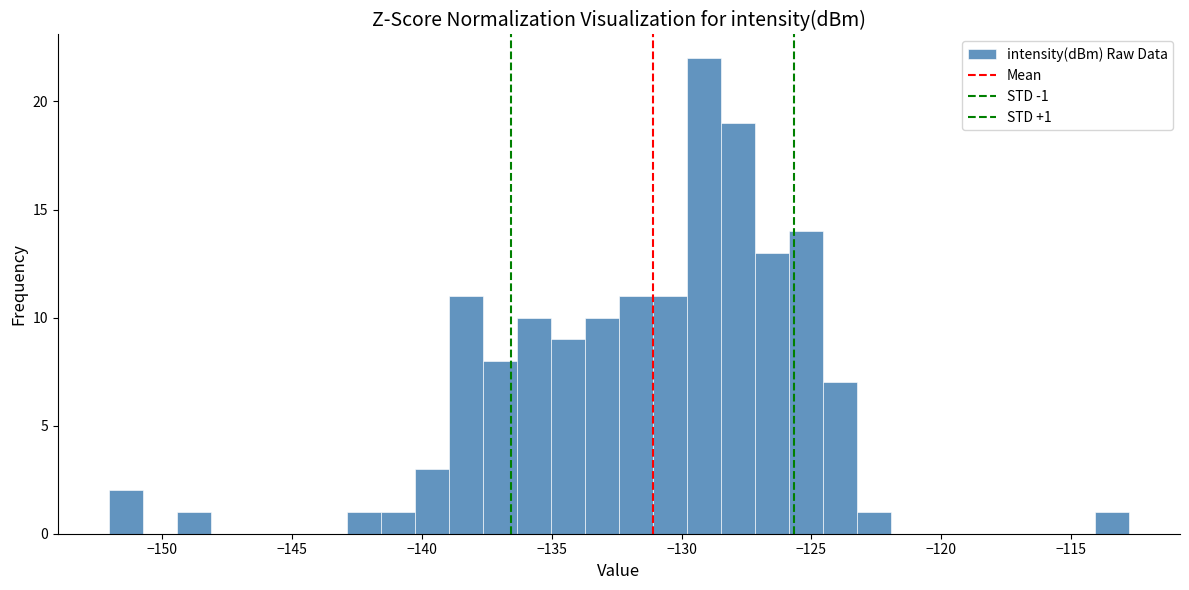

Around what value on the x-axis is the tallest bar? Give the approximate position of its centre, as read against the axis.

-129.0